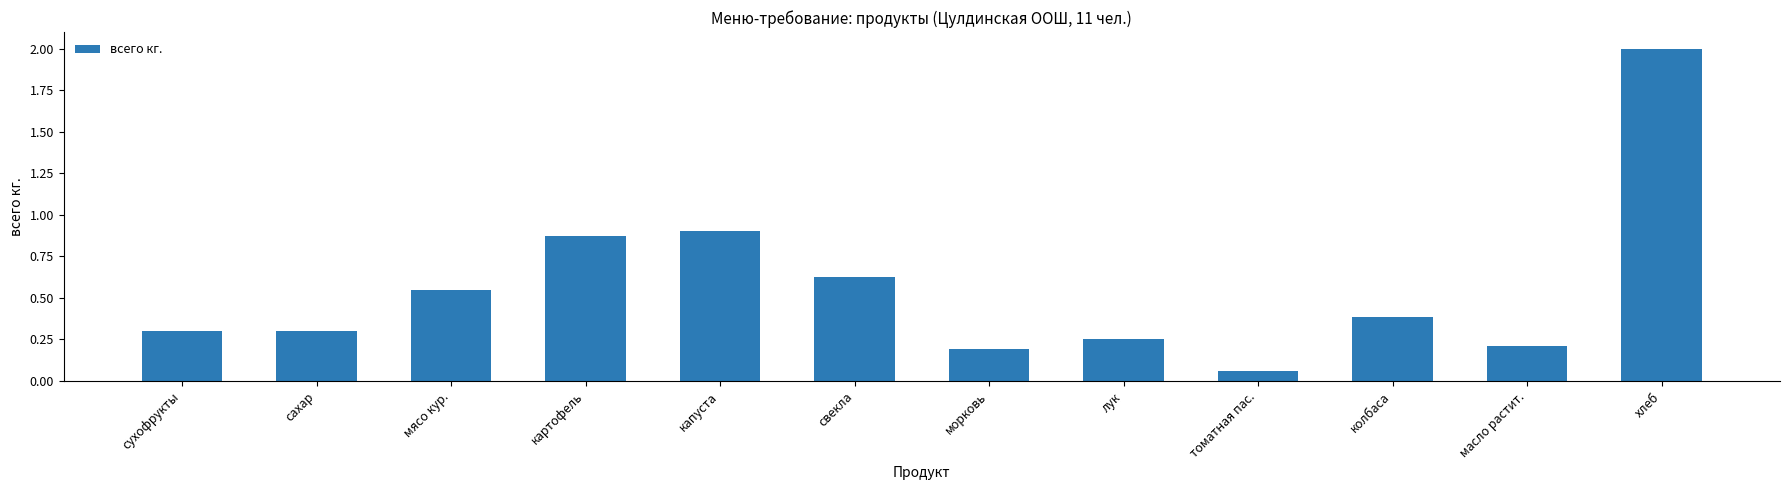

What is the approximate value at хлеб?

2.0